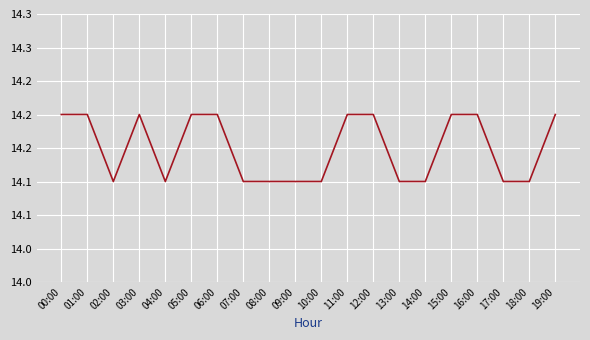

List the labels in order of value, largest first.

00:00, 01:00, 03:00, 05:00, 06:00, 11:00, 12:00, 15:00, 16:00, 19:00, 02:00, 04:00, 07:00, 08:00, 09:00, 10:00, 13:00, 14:00, 17:00, 18:00